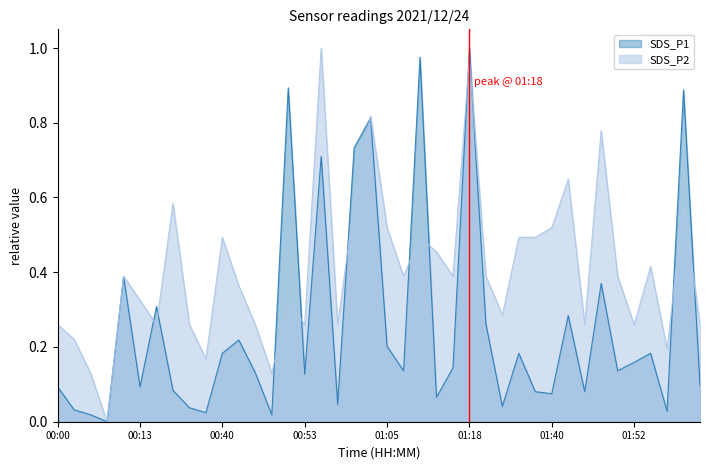

Where is SDS_P2 nearest to the value 0?

00:08